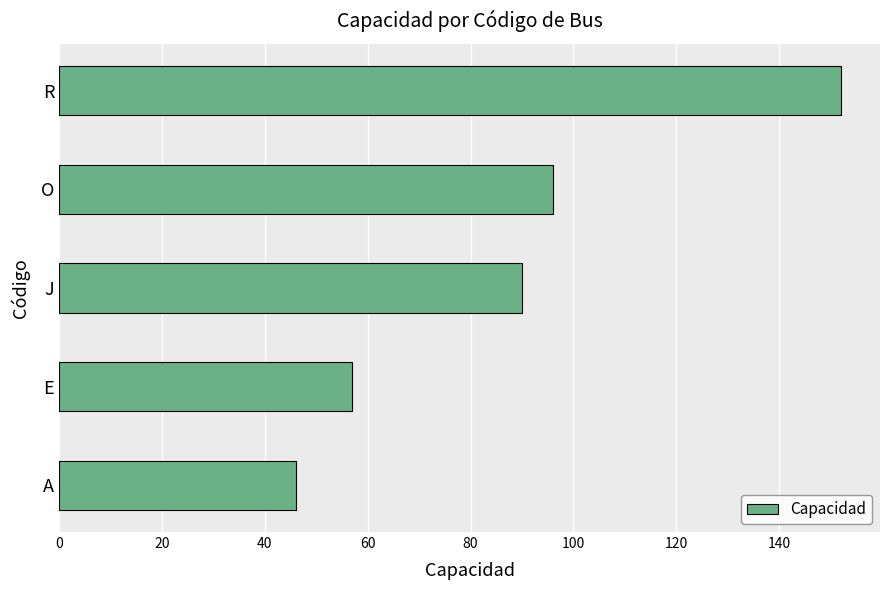

At which label is the value closest to 99?

O